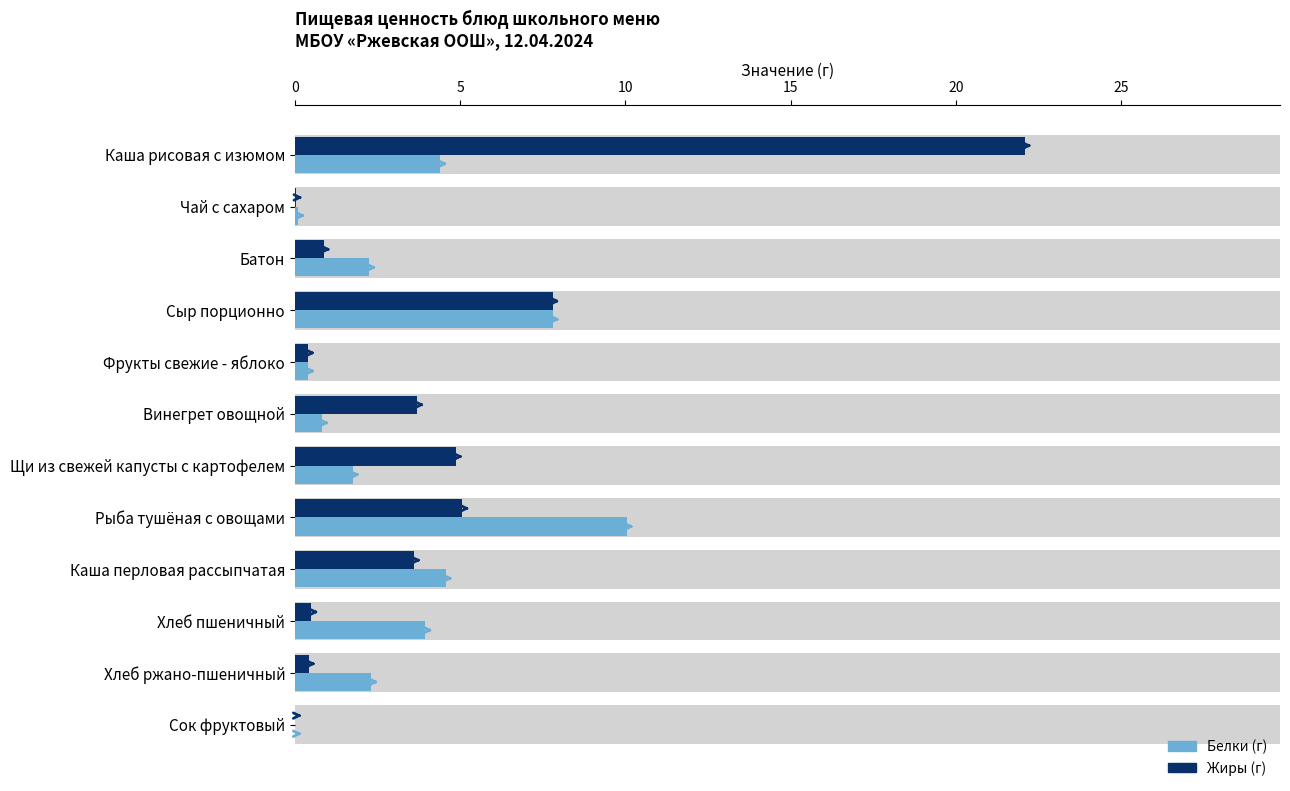

Between Батон and Сок фруктовый, which series saw the biggest shift?

Белки